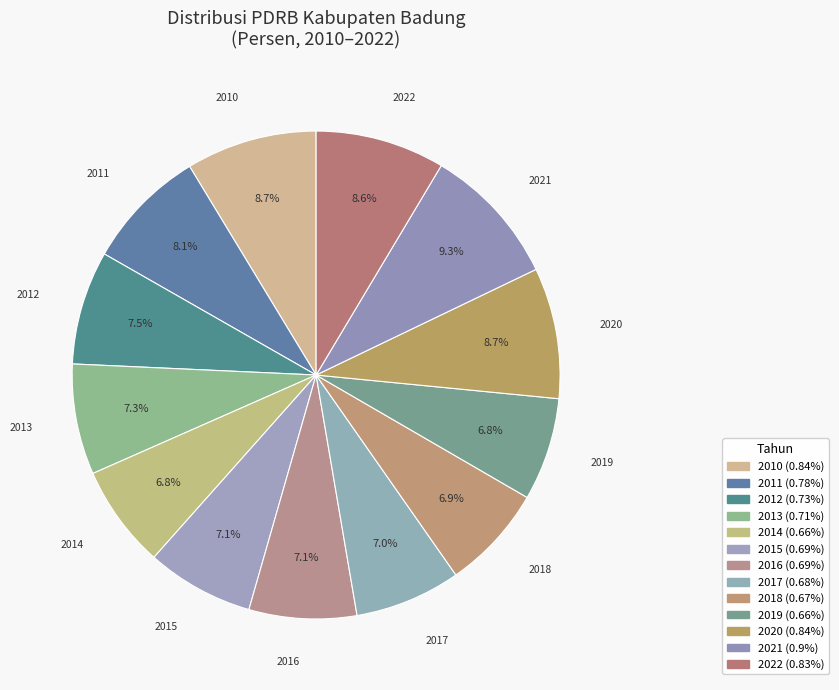

Is there a majority slice in this chart?

No